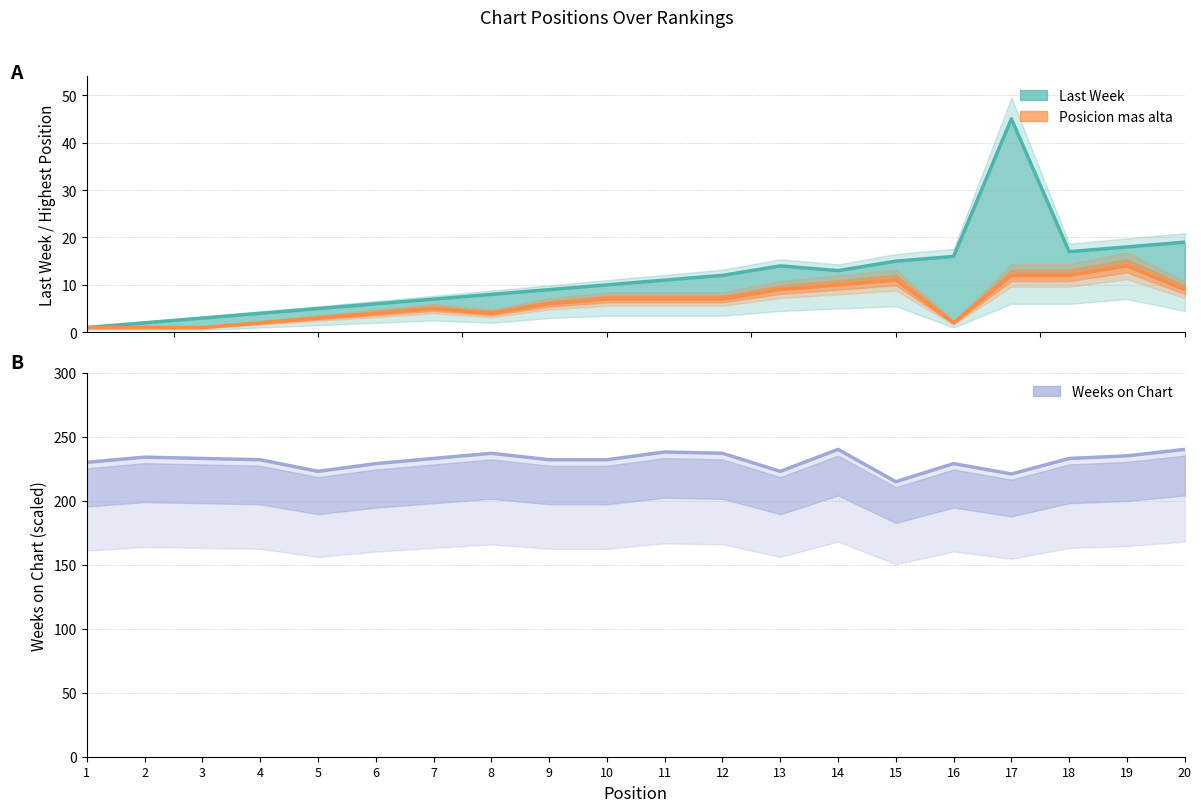

Reading right to left, list all the values displayed in this chart.

Last Week: 19.0	18.0	17.0	45.0	16.0	15.0	13.0	14.0	12.0	11.0	10.0	9.0	8.0	7.0	6.0	5.0	4.0	3.0	2.0	1.0
Posicion mas alta: 9.0	14.0	12.0	12.0	2.0	11.0	10.0	9.0	7.0	7.0	7.0	6.0	4.0	5.0	4.0	3.0	2.0	1.0	1.0	1.0
Weeks on Chart: 240.0	235.0	232.9	220.8	228.9	214.8	240.0	222.9	237.0	238.0	231.9	231.9	237.0	232.9	228.9	222.9	231.9	232.9	233.9	229.9